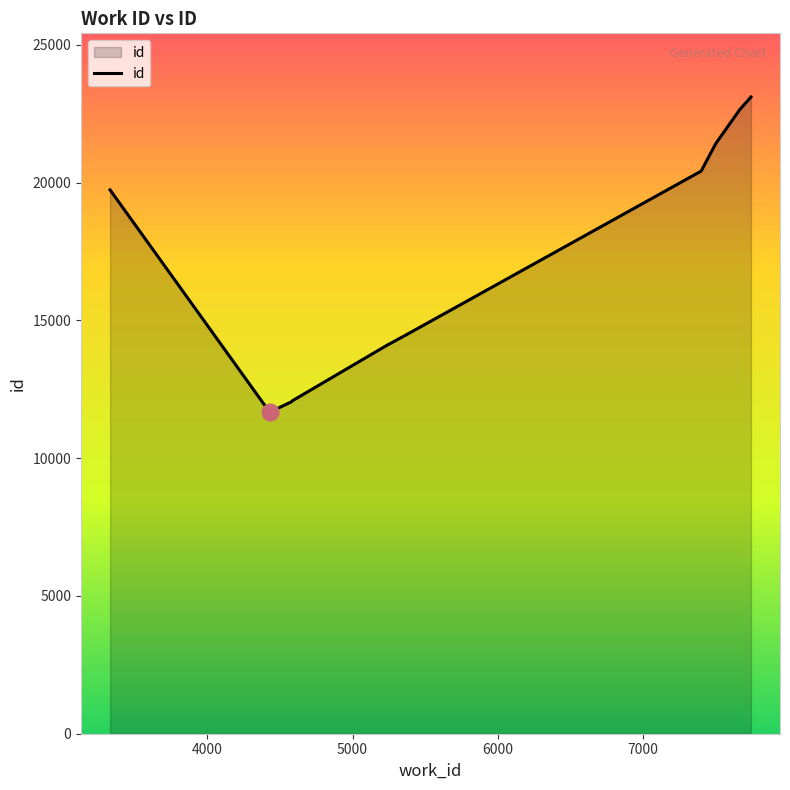

How many lines are shown in the chart?

1